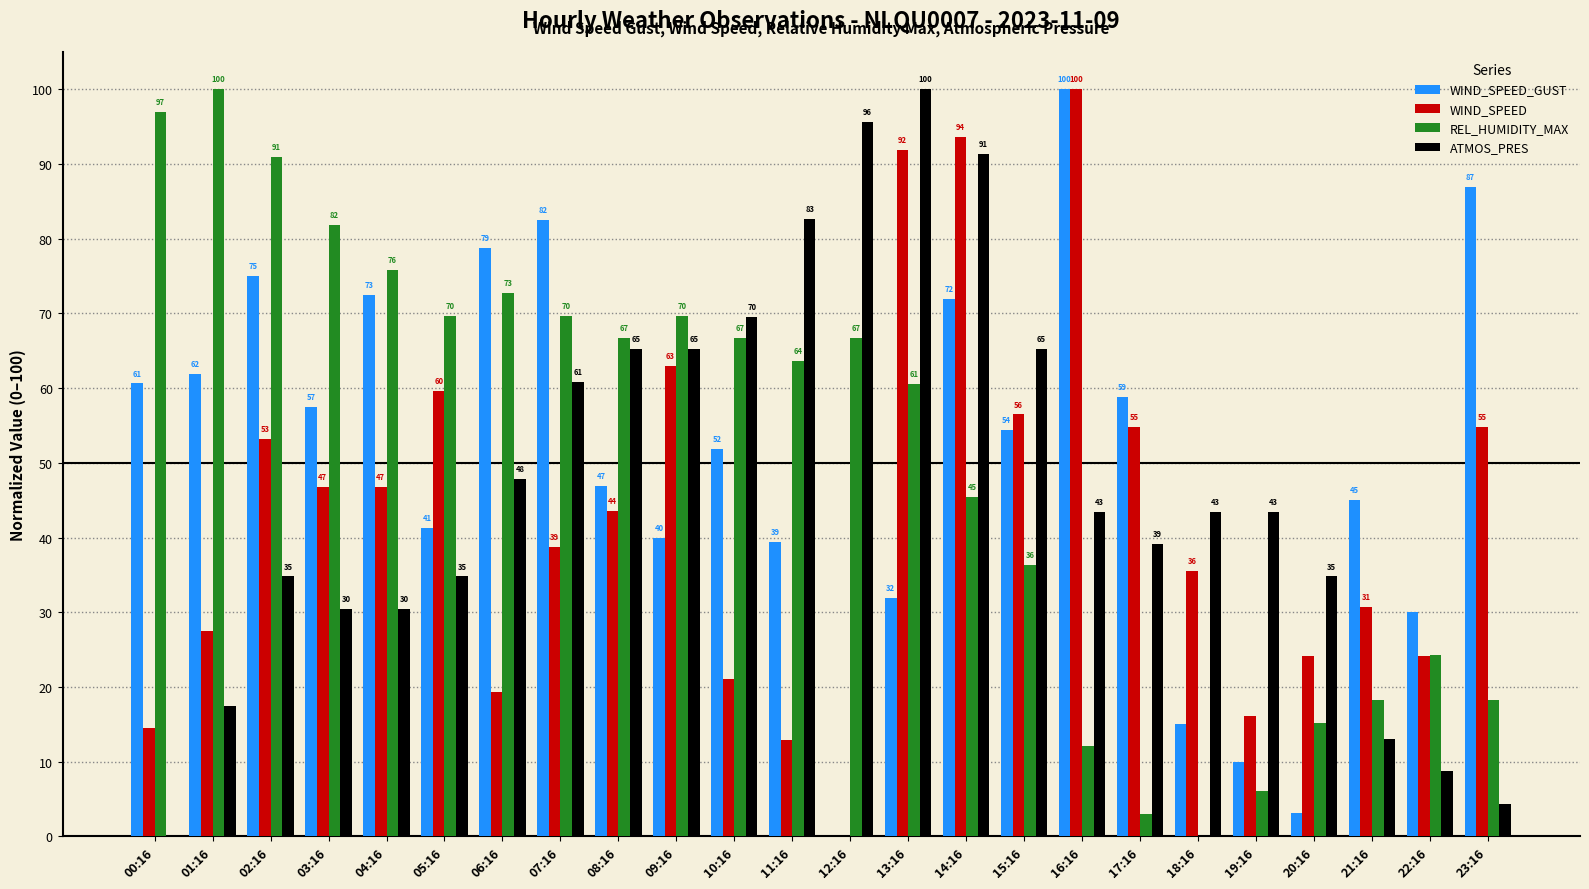

Is the value of REL_HUMIDITY_MAX at 13:16 greater than the value of WIND_SPEED at 02:16?

Yes